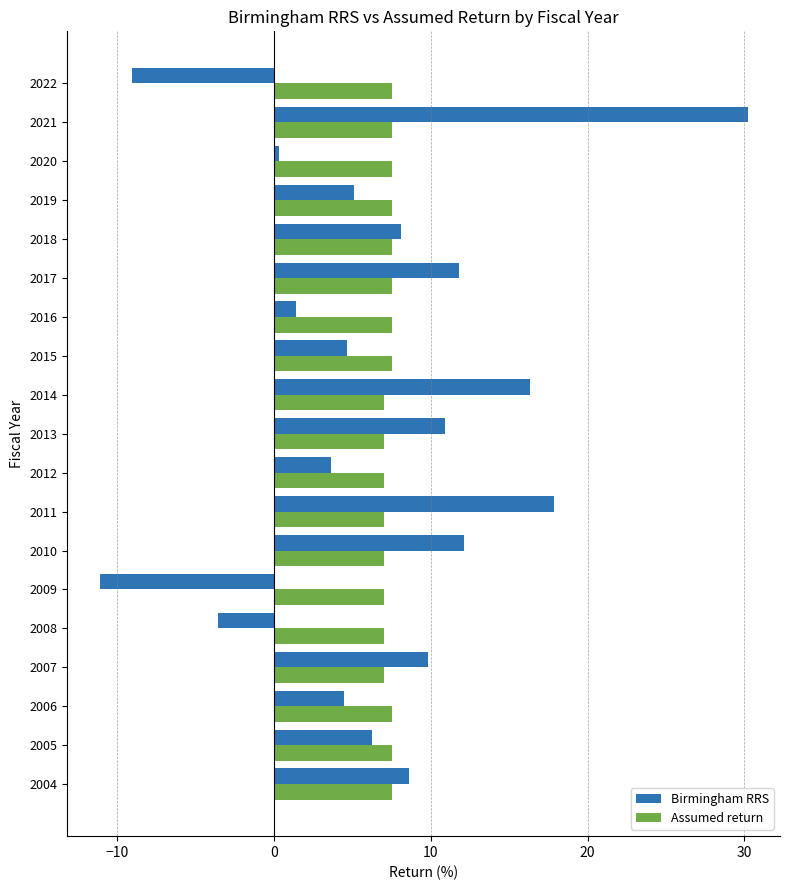

What is the sum of all Birmingham RRS values?

127.9